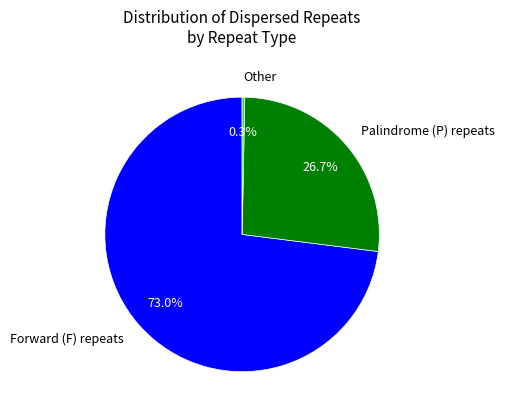

Which category has the biggest portion of the pie?

Forward (F) repeats